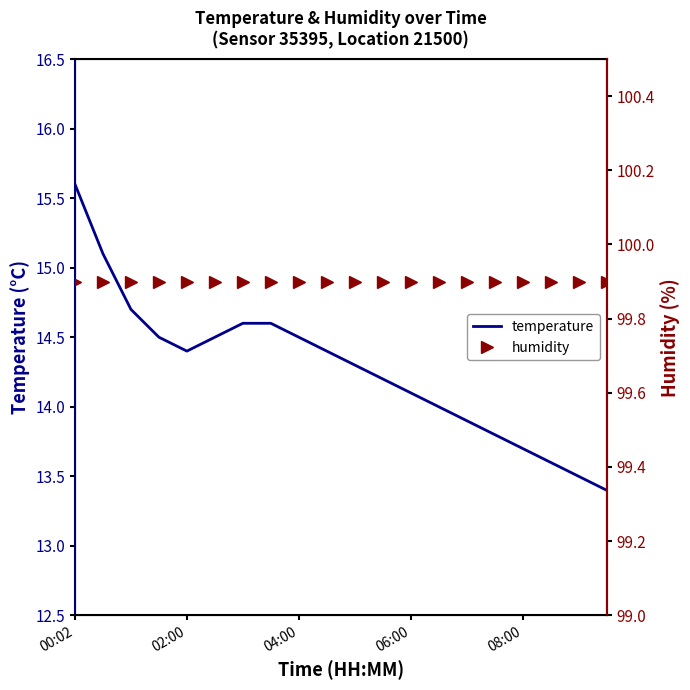

What position from the left is 00:02?

1